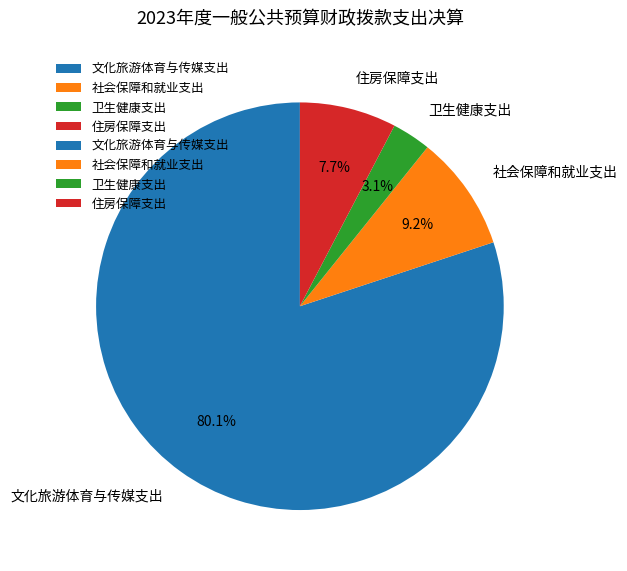

What is the smallest slice in the pie chart?

卫生健康支出